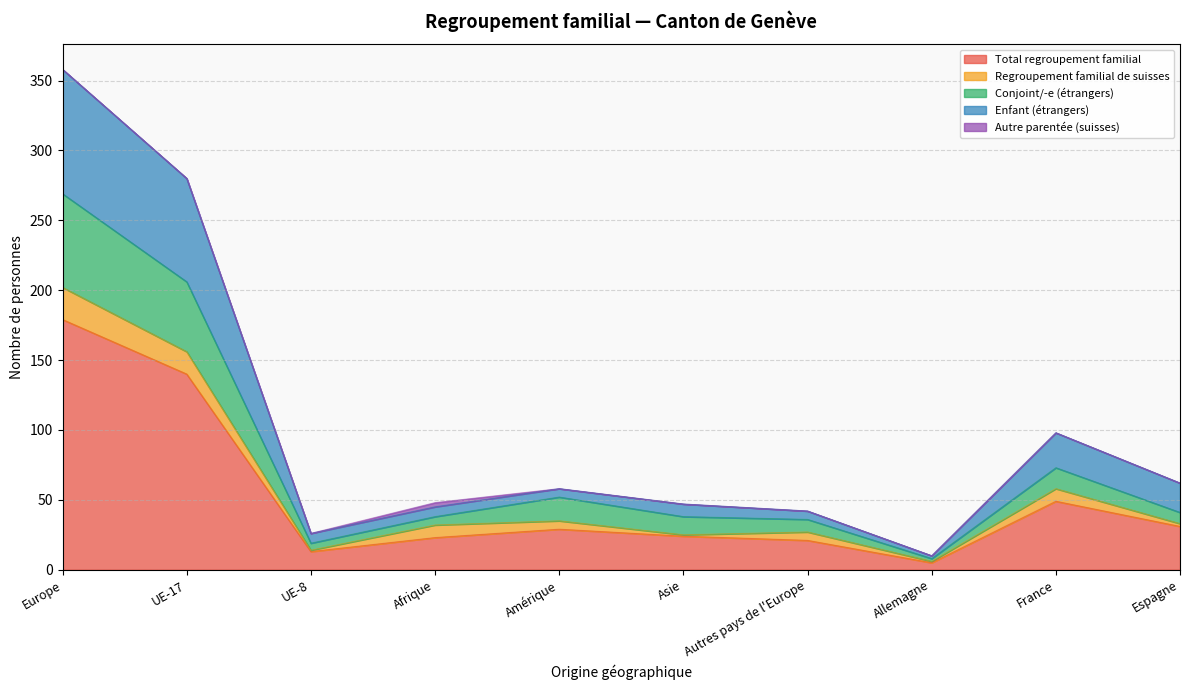

True or false: Total regroupement familial has a value of 179 at Europe.

True